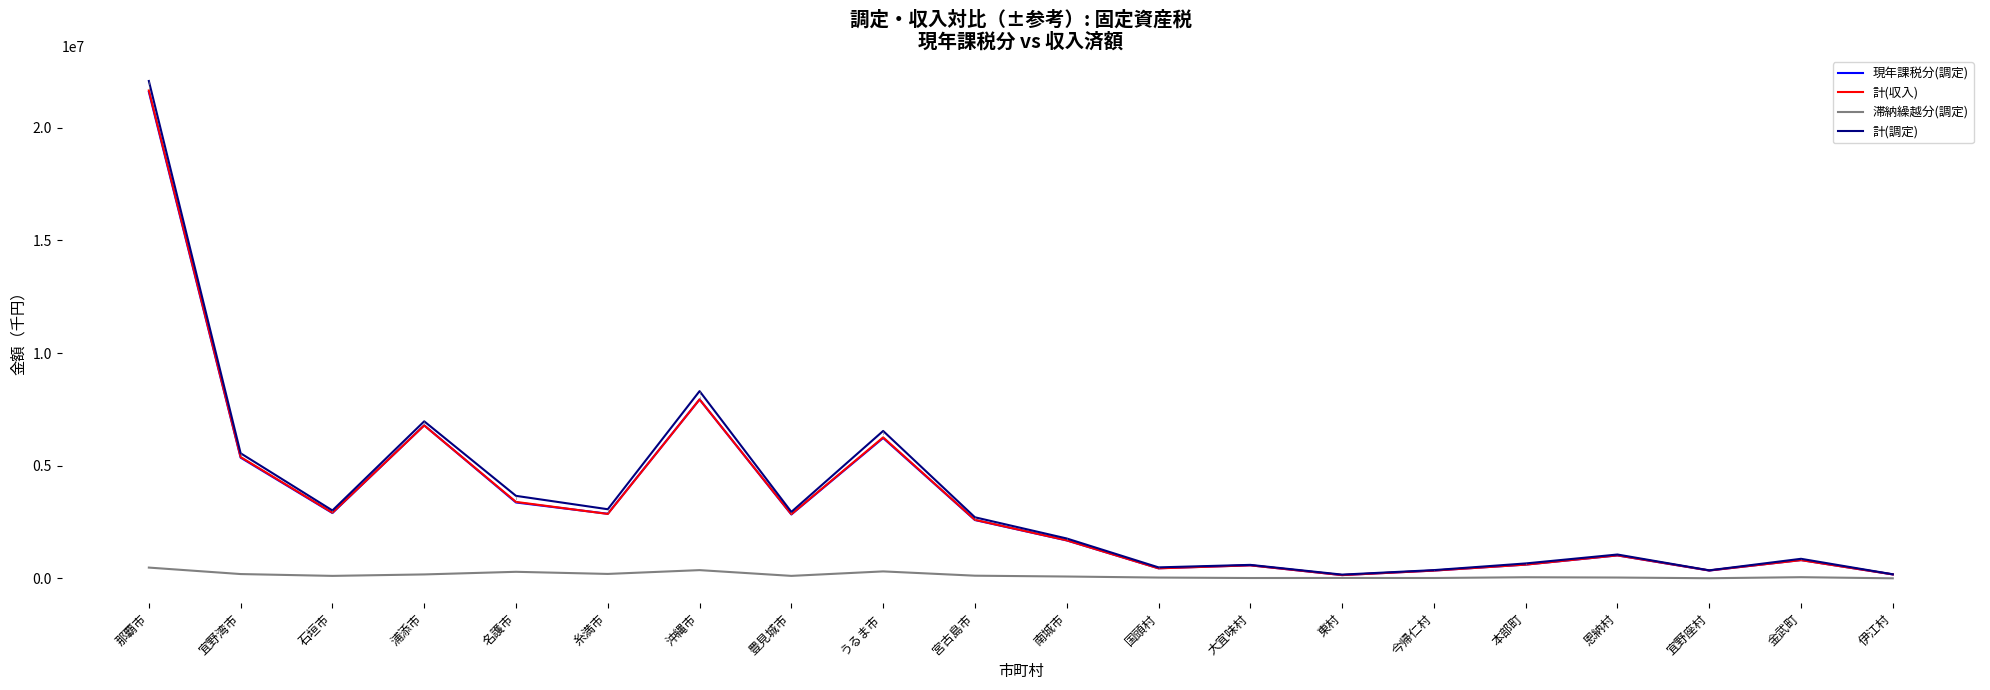

Which series has the widest spread of values?

計(調定)